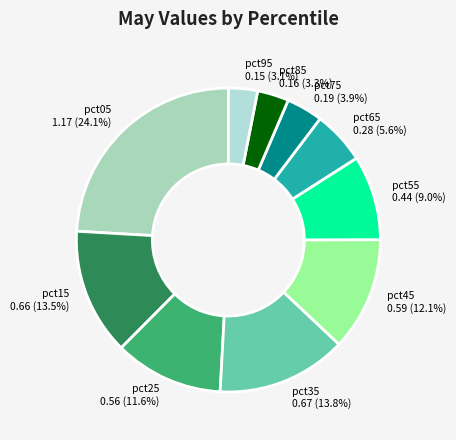

To the nearest percent, what is the average slice percentage?

10%